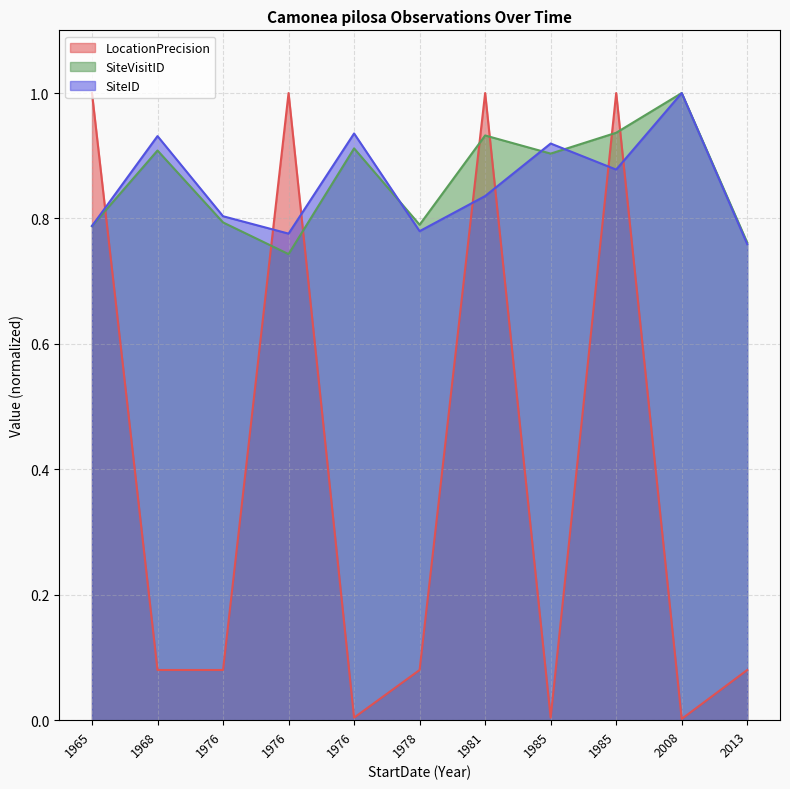

At which label does SiteVisitID reach its minimum?

1976